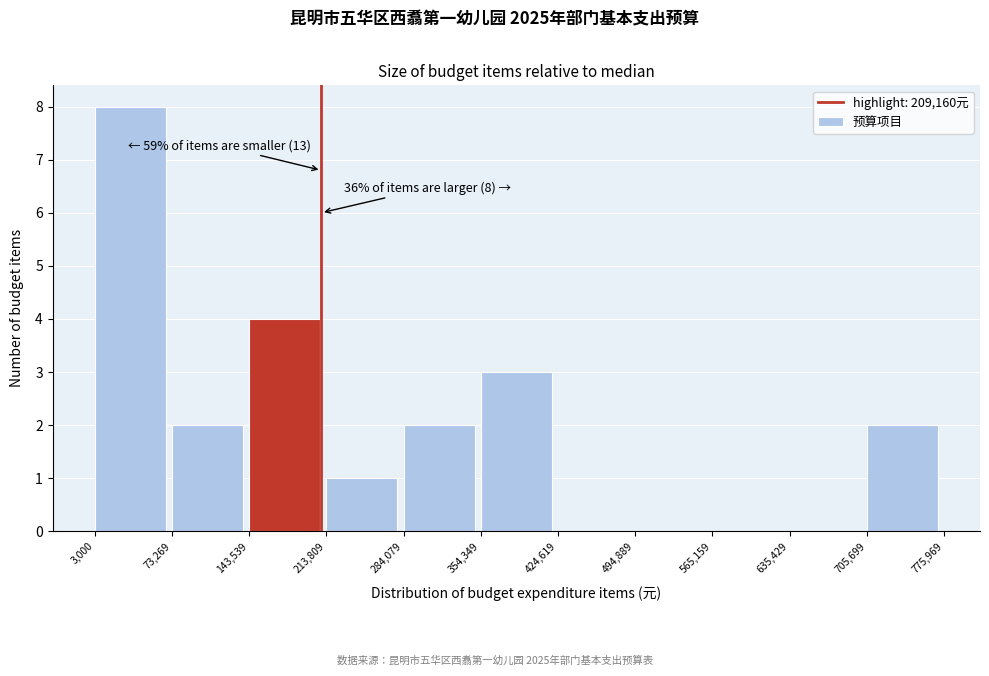

Which range on the x-axis has the tallest bar?

3,000 to 73,269